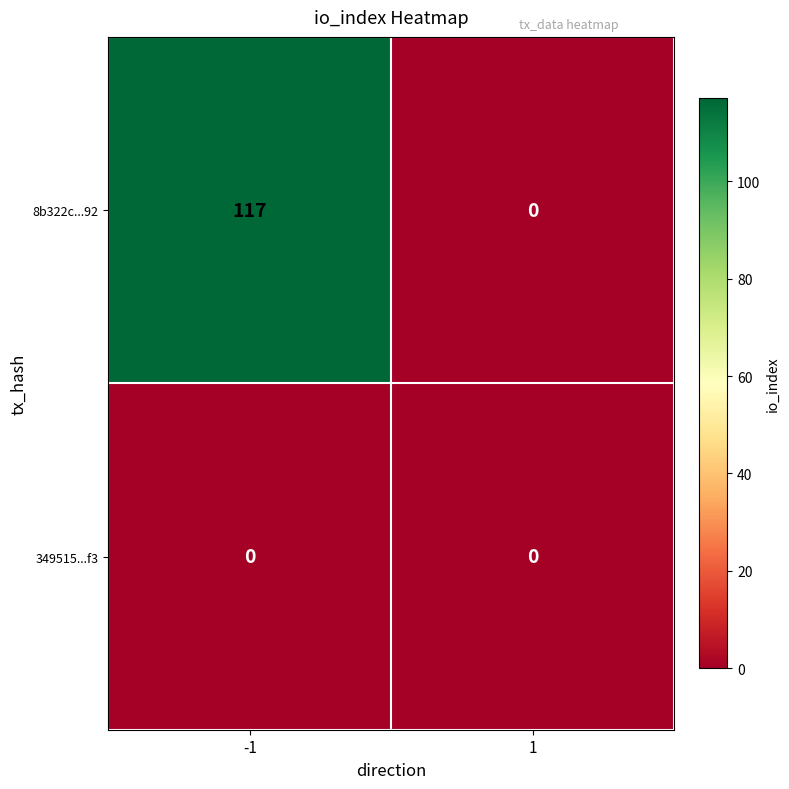

At how many categories does at least one series exceed 1?

1